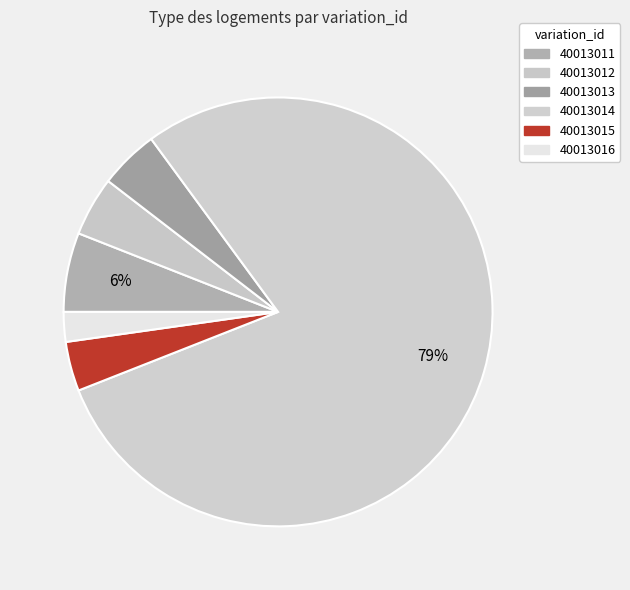

How many segments does this pie chart have?

6